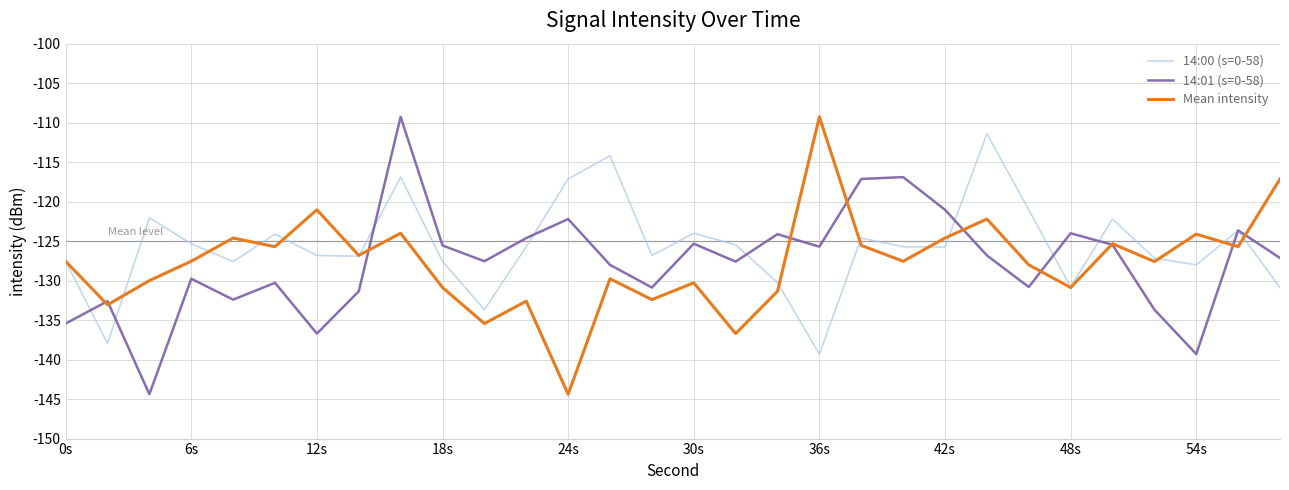

What is the lowest value of the Mean intensity series?

-144.4